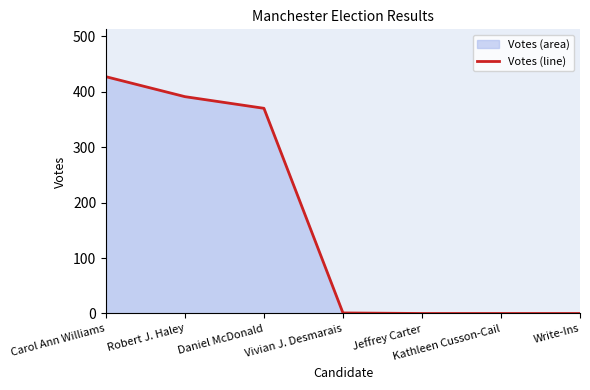

Reading left to right, what are all the values shown in this chart?

427	391	370	1	0	0	0